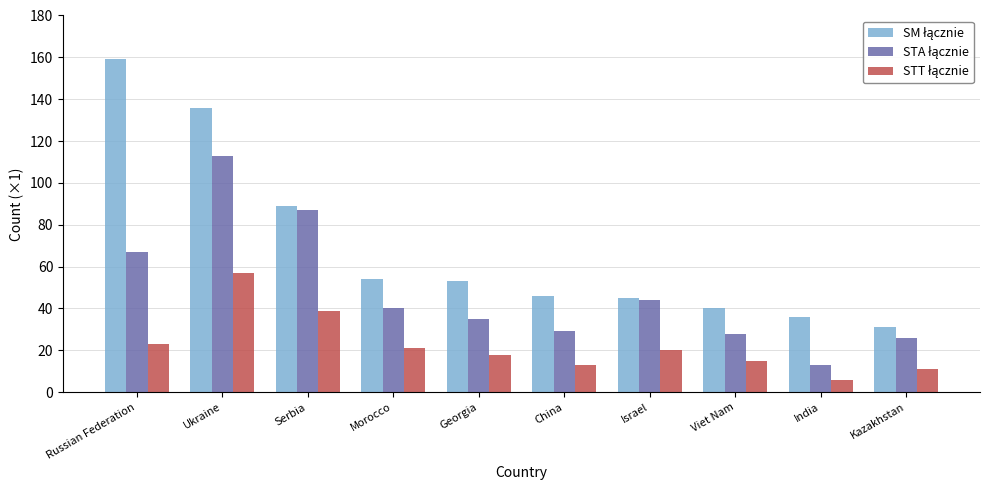

What is the greatest value displayed?

159